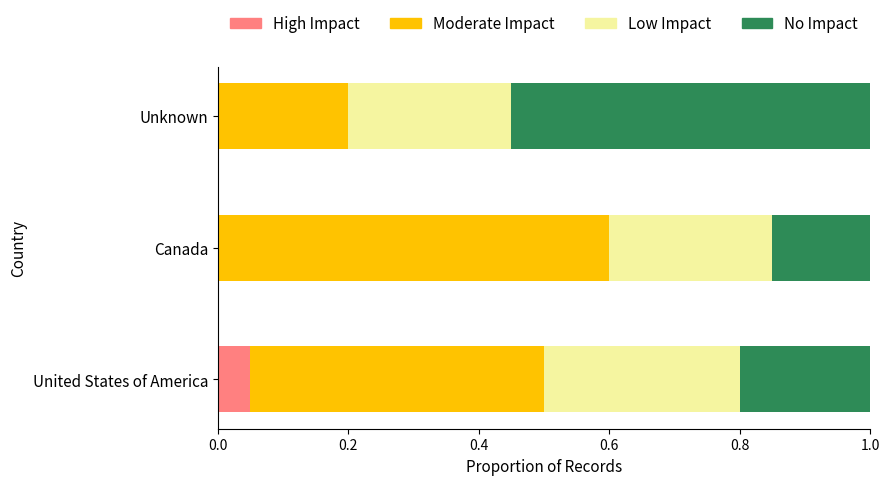

What is the total value across all series at United States of America?

1.0